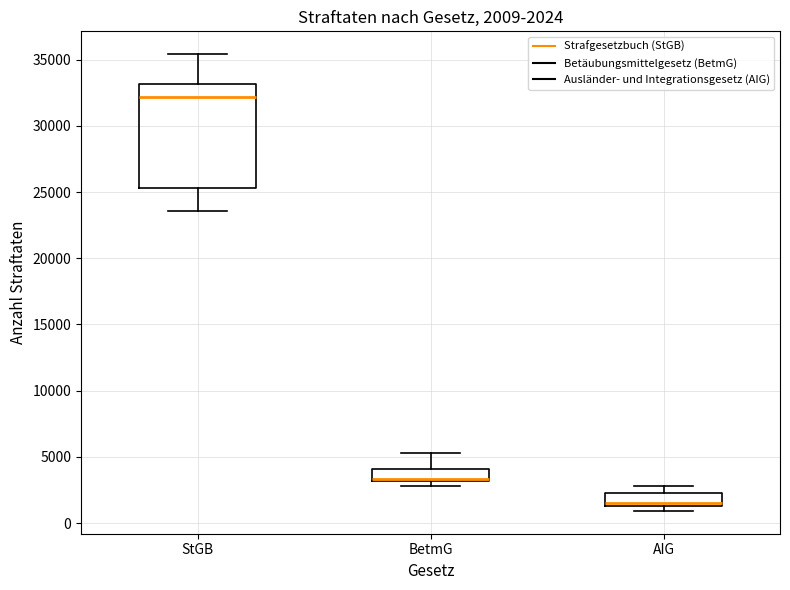

Comparing the boxes themselves (not the whiskers), which one is the tallest?

StGB